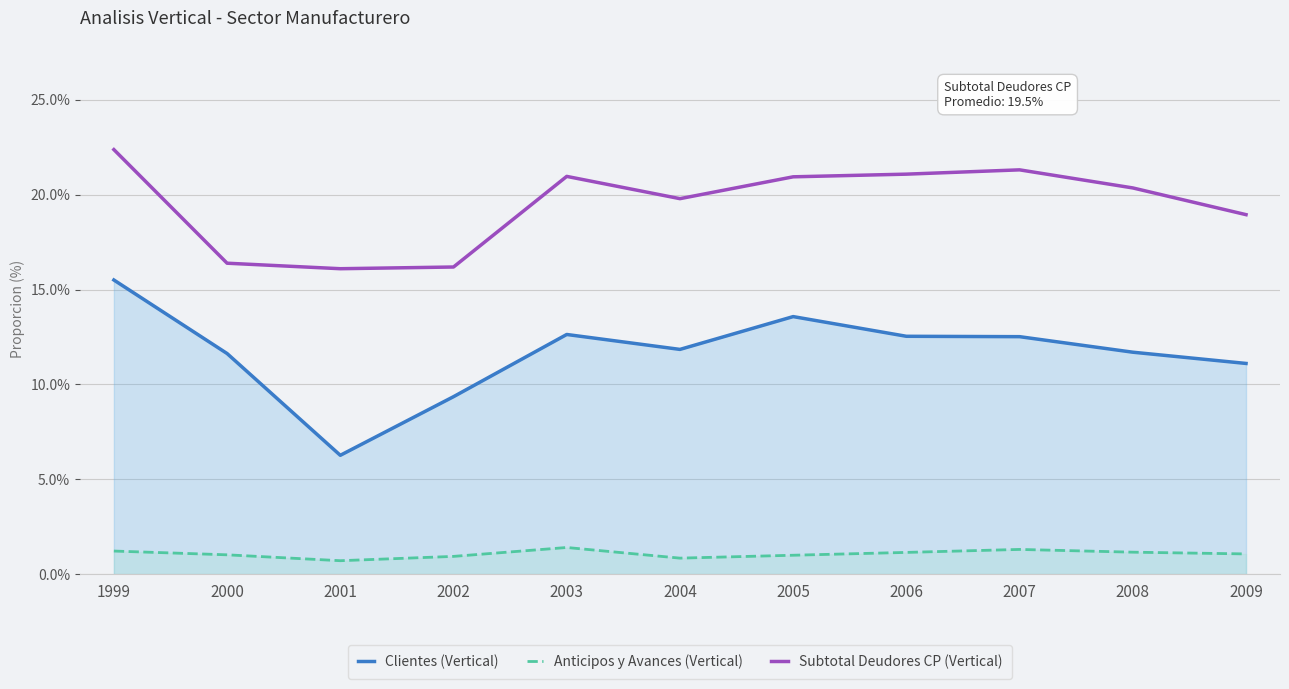

At which label is Clientes (Vertical) closest to 0?

2001